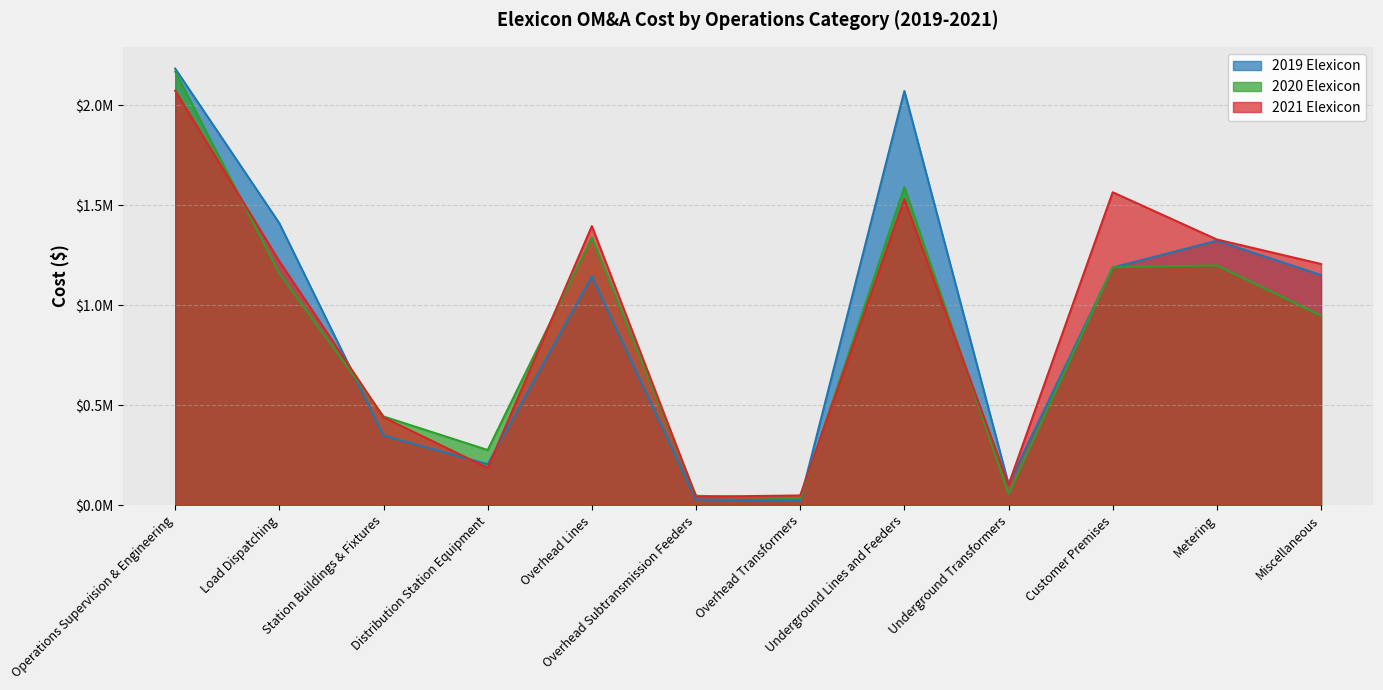

Which label corresponds to the largest value in the chart?

Operations Supervision & Engineering